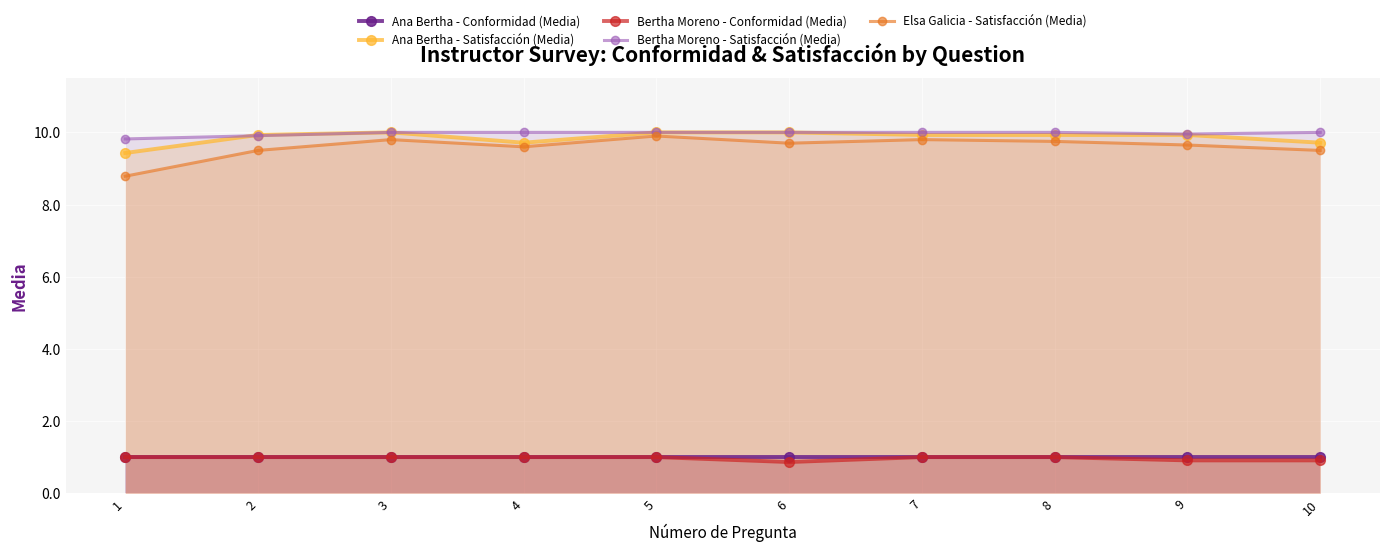

Which series has the largest total across all categories?

Bertha Moreno - Satisfacción (Media)